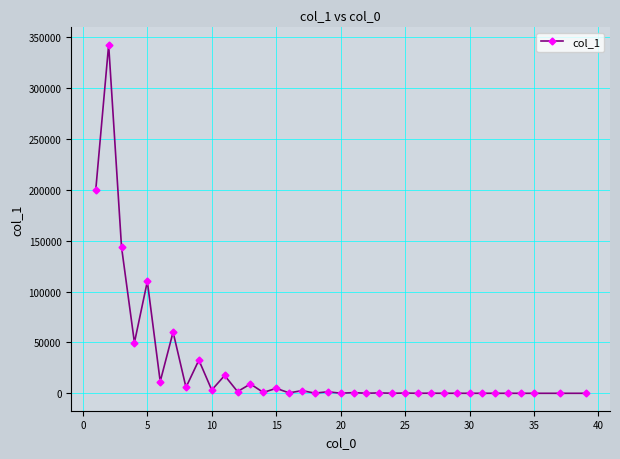

What is the sum of all values?

1000000